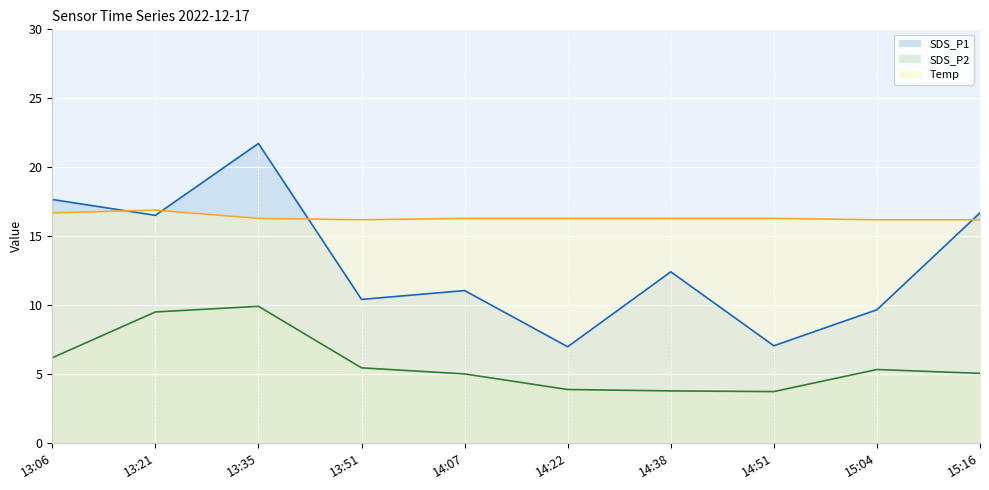

True or false: Temp line and SDS_P2 line intersect in this chart.

False